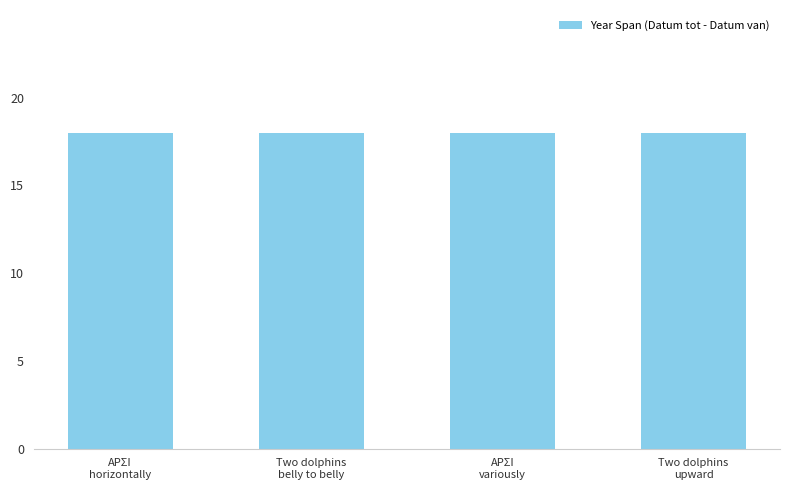

True or false: Datum tot has a value of -131 at Two dolphins swimming upward belly to.

False